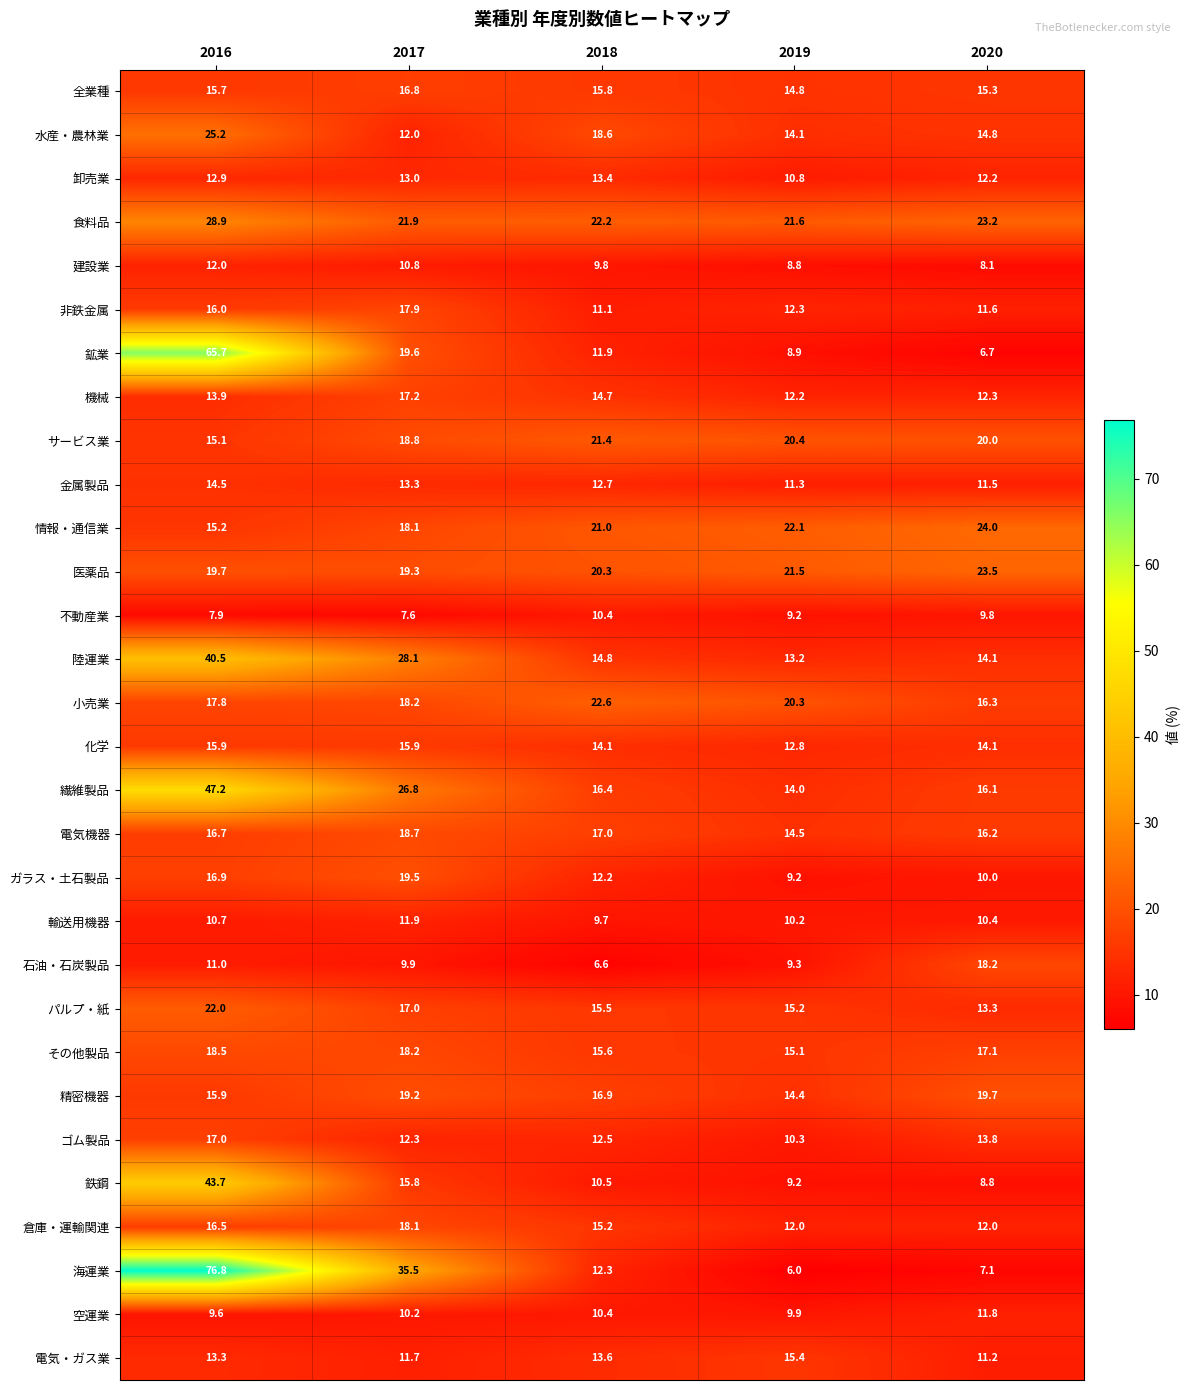

Which series changed the most between 2018 and 2019?

海運業